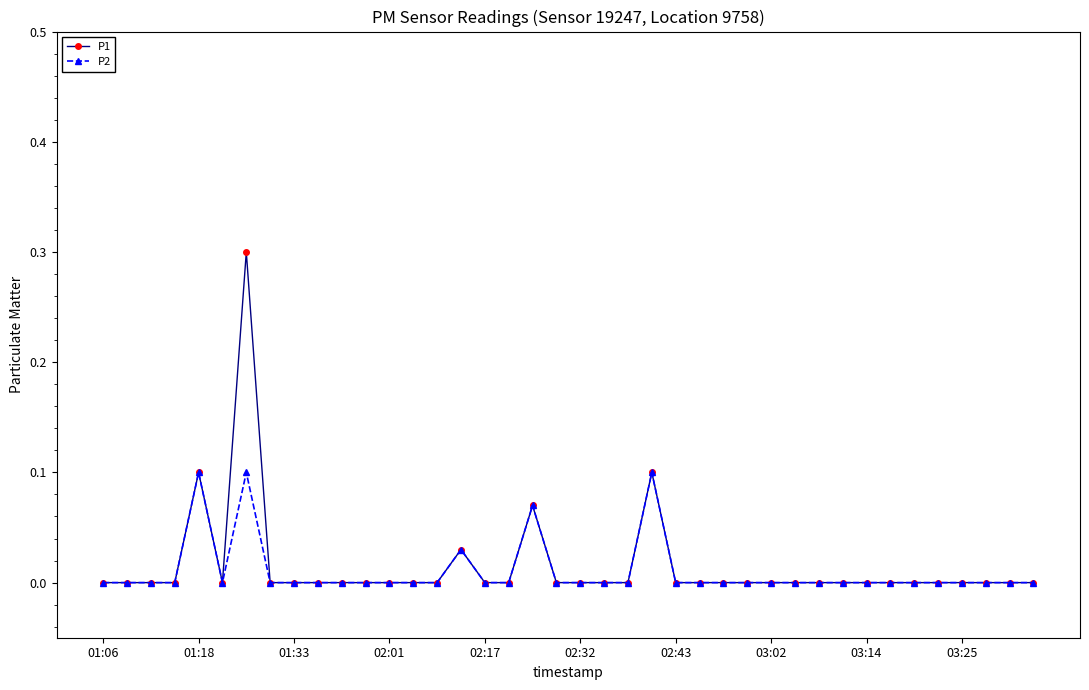

Rank the series by their maximum value, from highest to lowest.

P1, P2